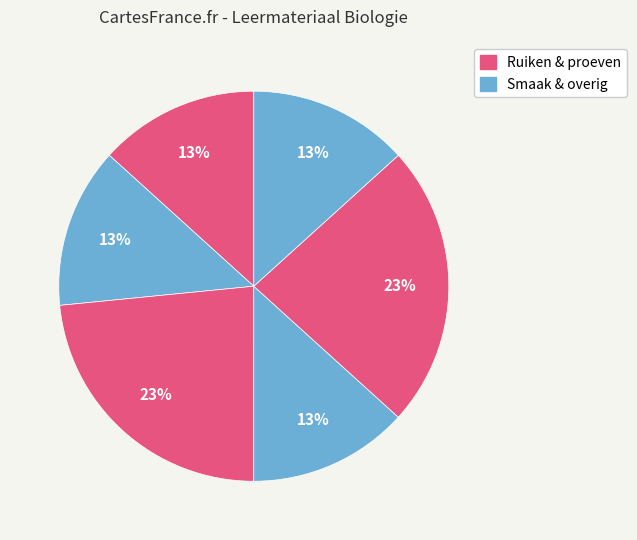

How many segments does this pie chart have?

6